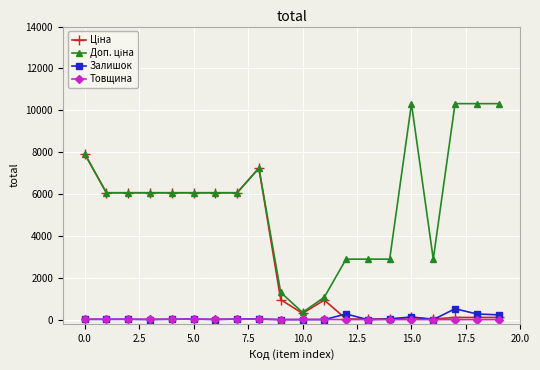

At how many categories does at least one series exceed 3140?

13